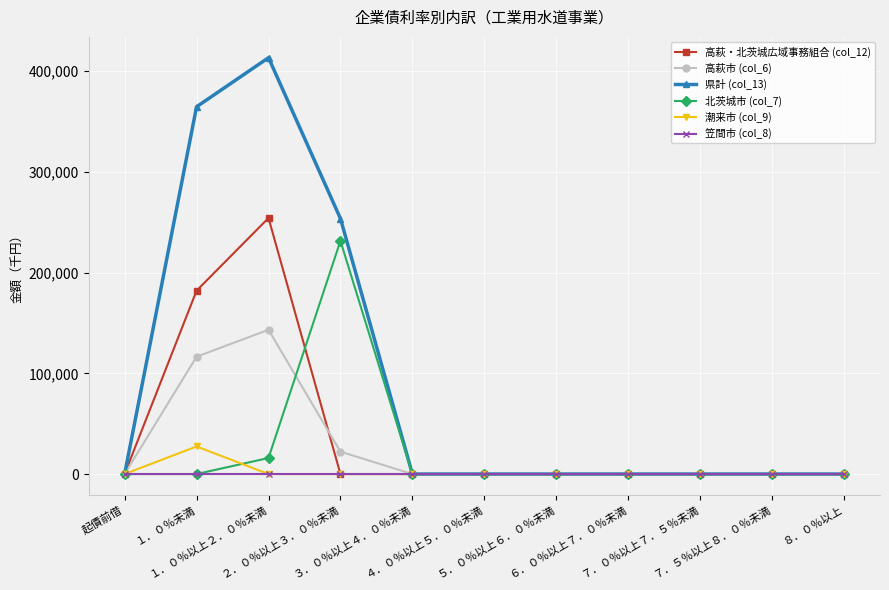

Does the chart have visible grid lines?

Yes